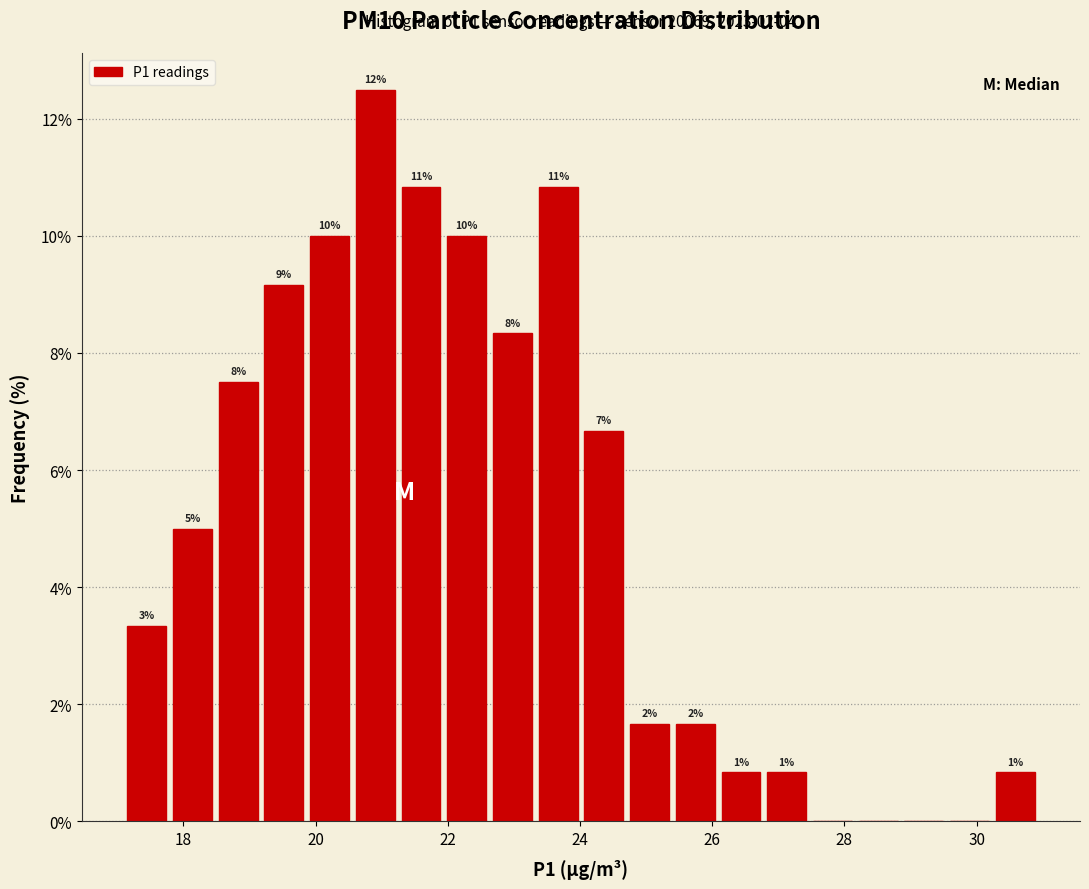

Read against the x-axis, roughly where is the centre of the tallest bar?

21.0